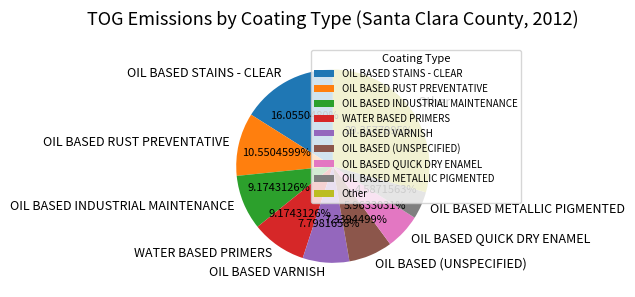

Does any single category account for the majority?

No